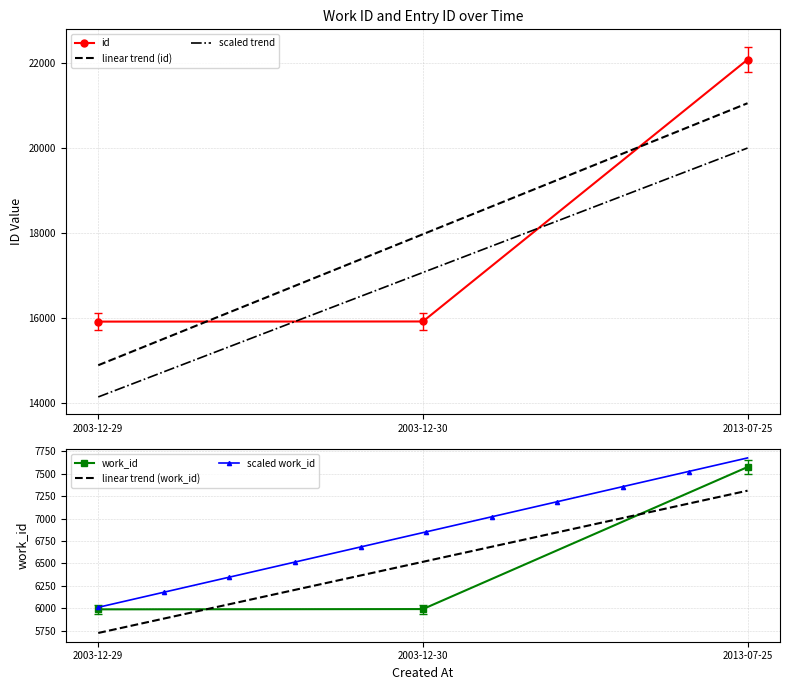

What are all the series names shown in the legend?

work_id, id